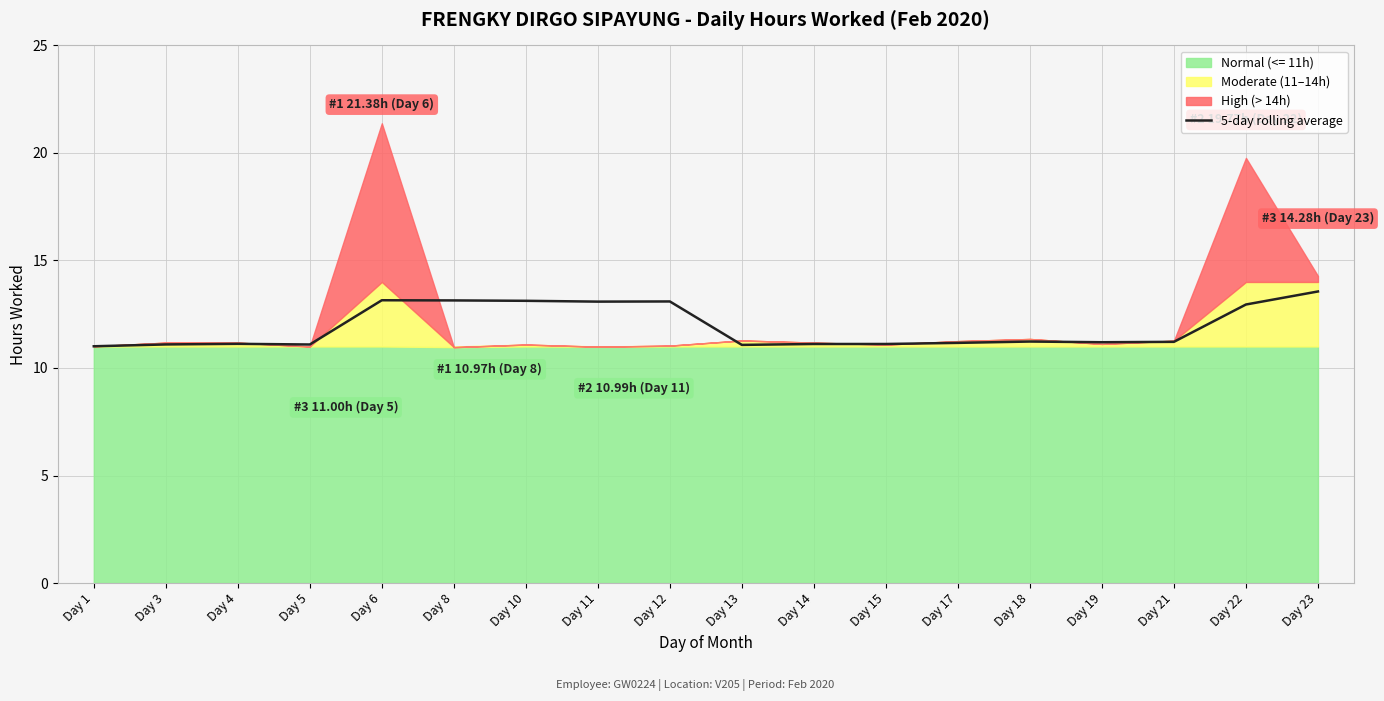

List the labels in order of value, smallest first.

Day 1, Day 13, Day 5, Day 3, Day 14, Day 15, Day 4, Day 17, Day 19, Day 21, Day 18, Day 22, Day 11, Day 12, Day 10, Day 8, Day 6, Day 23